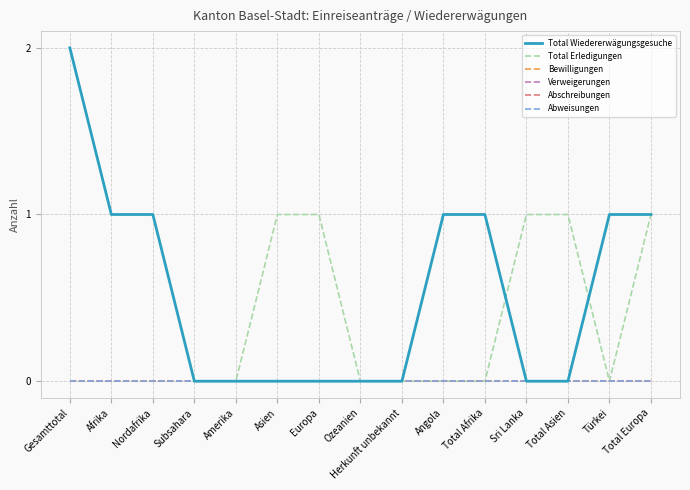

What is the total value across all series at Europa?

1